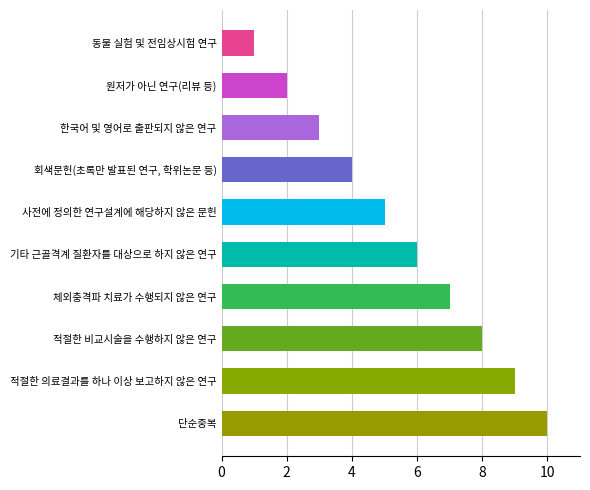

What is the difference between the second highest and minimum values?

8